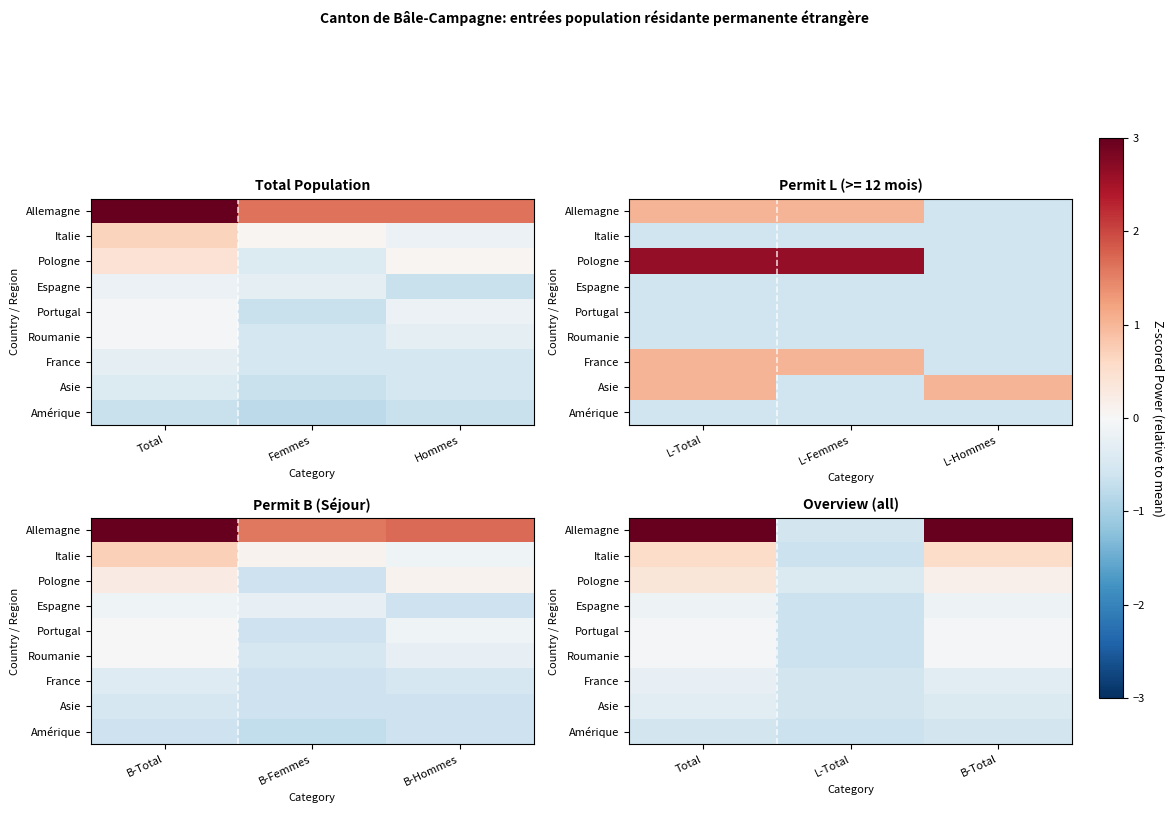

At which category does the chart reach its minimum across all series?

L-Total